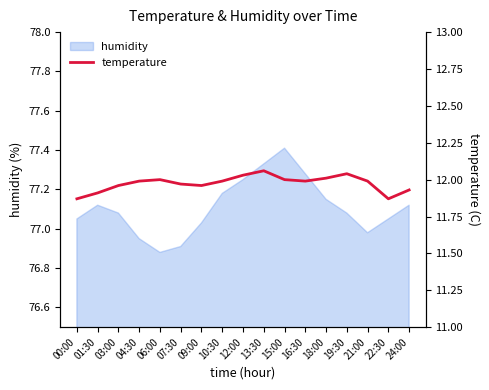

What is the maximum value shown in the chart?

12.1